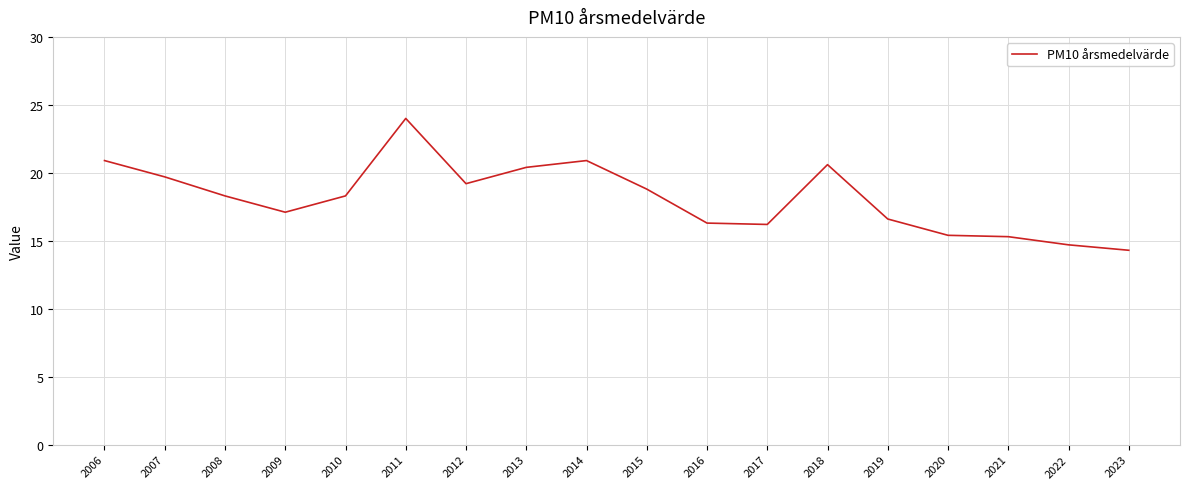

Does the chart display data point markers on the line(s)?

No